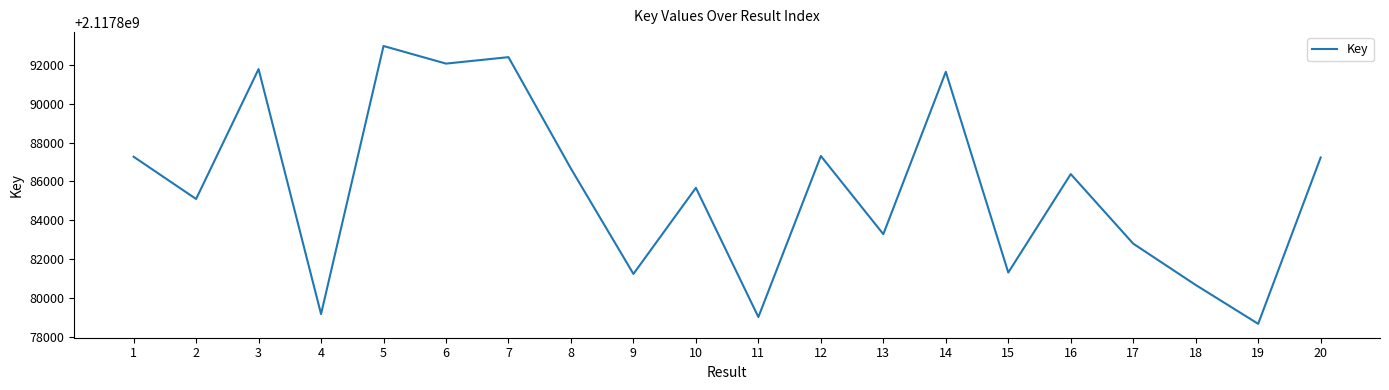

True or false: the data shows 632504703 at 17.

False